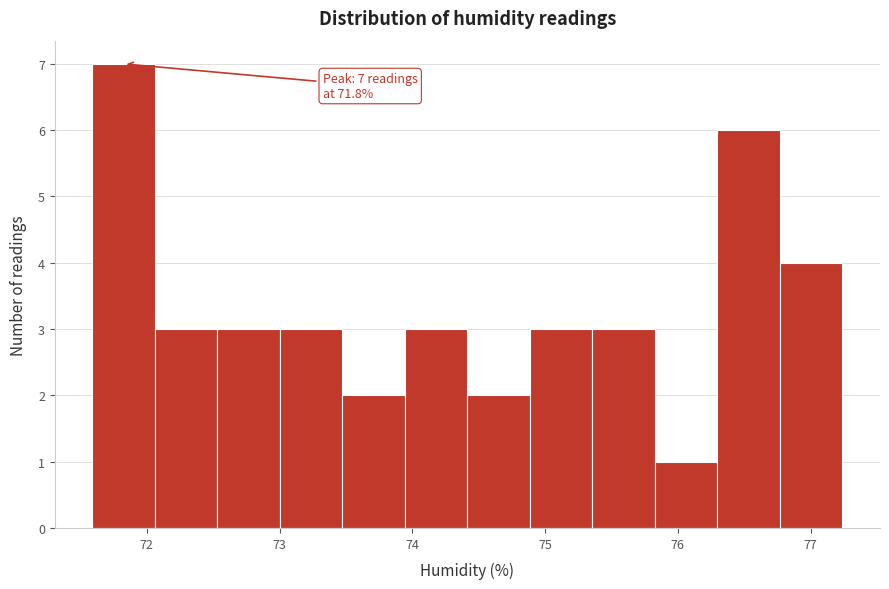

Which range on the x-axis has the tallest bar?

71.6 to 72.1